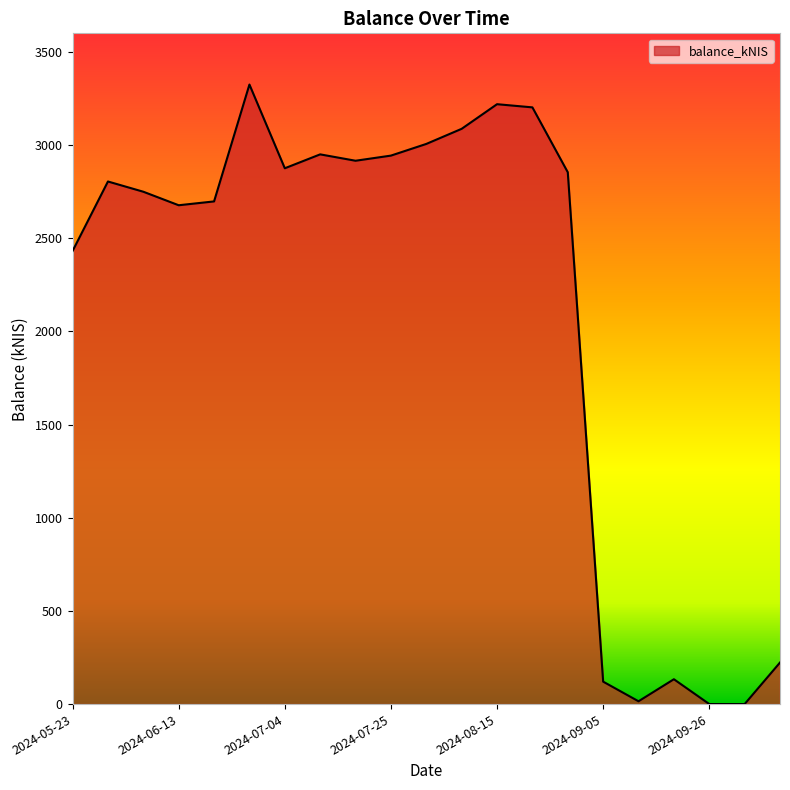

What is the maximum value shown in the chart?

3325.2